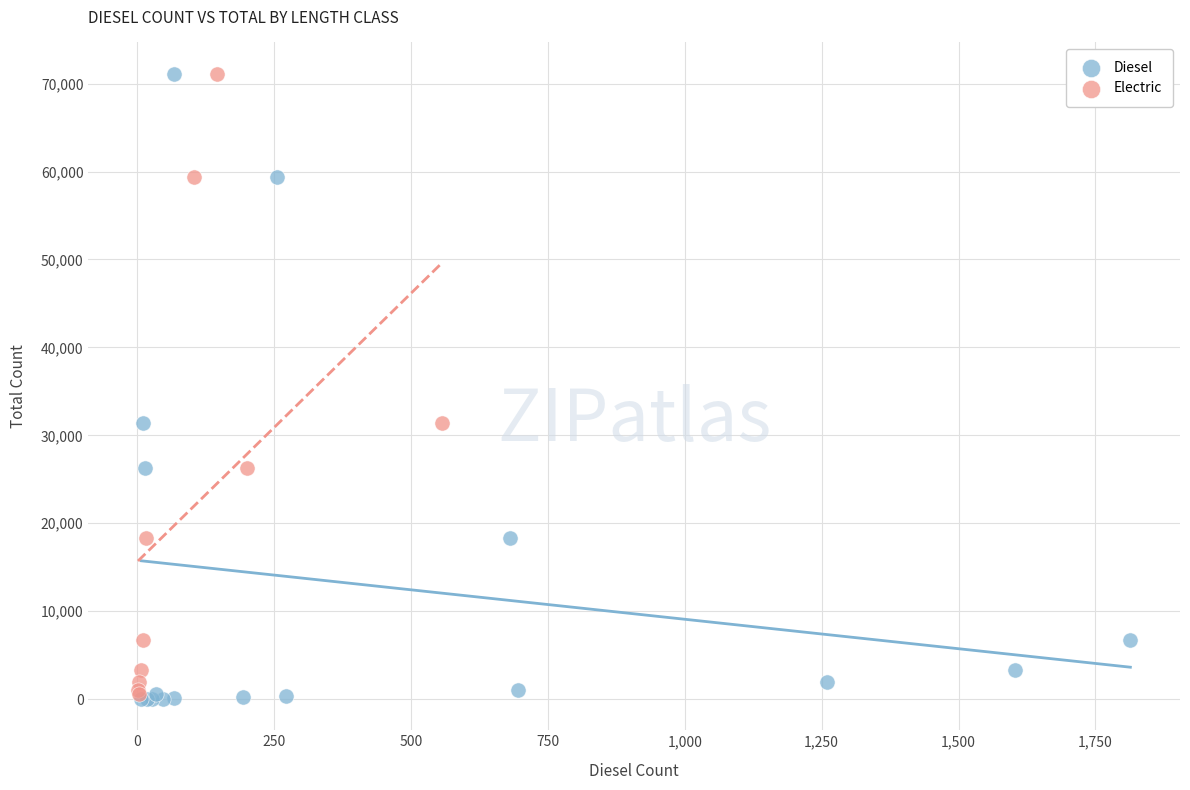

Which series has the largest Y range (max minus min)?

Diesel